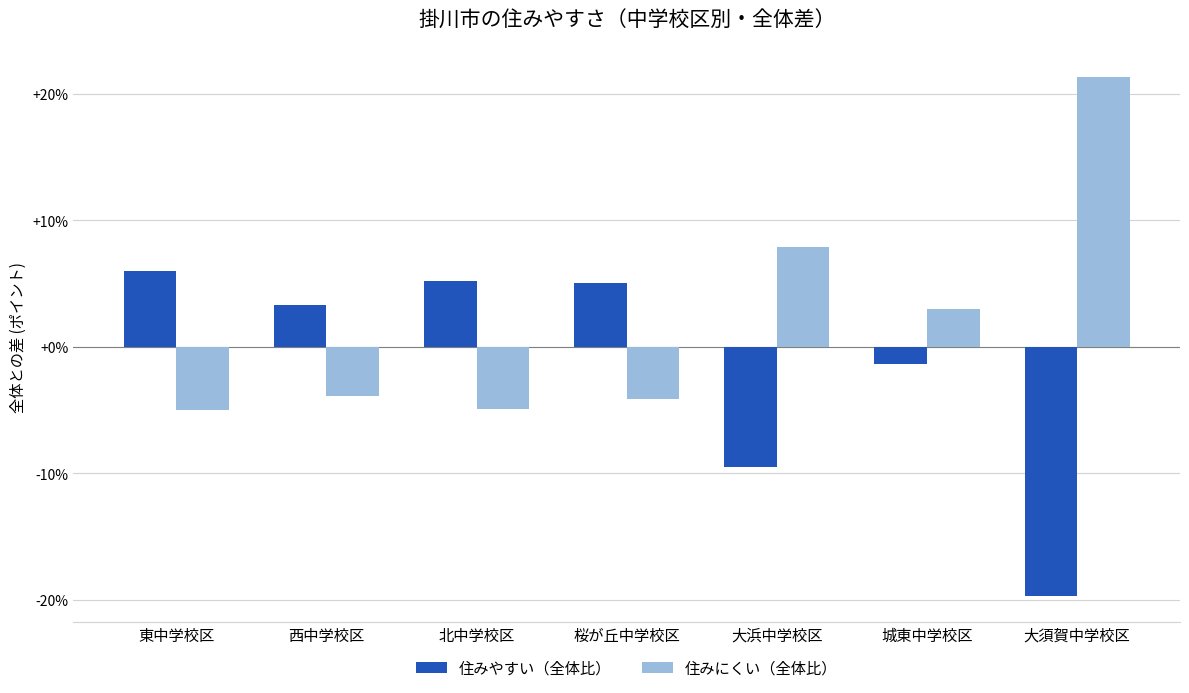

Rank the series by their maximum value, from lowest to highest.

住みやすい（全体比）, 住みにくい（全体比）